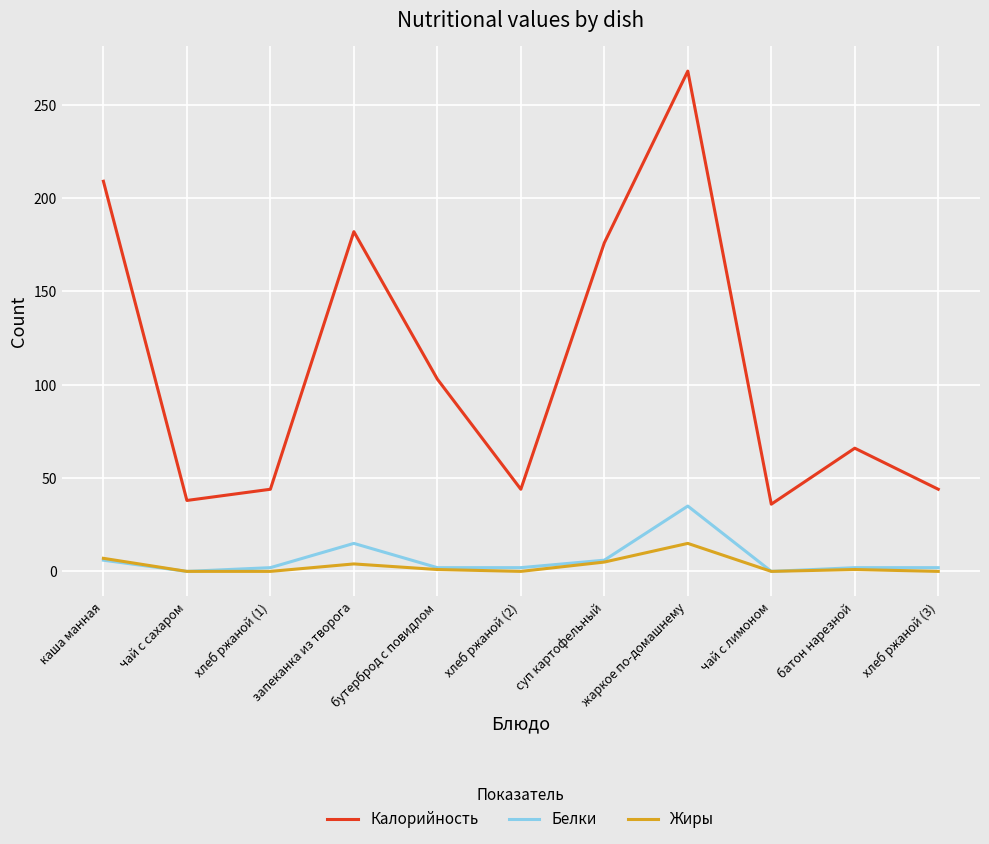

True or false: Белки and Калорийность cross at least once.

False